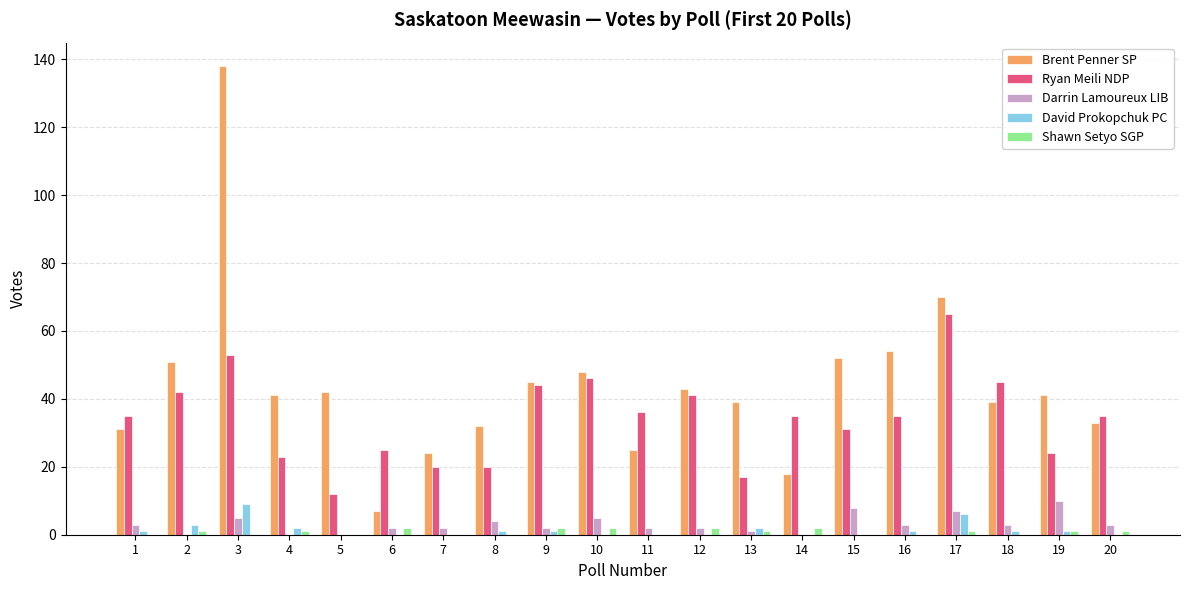

What is the total value across all series at 17?

149